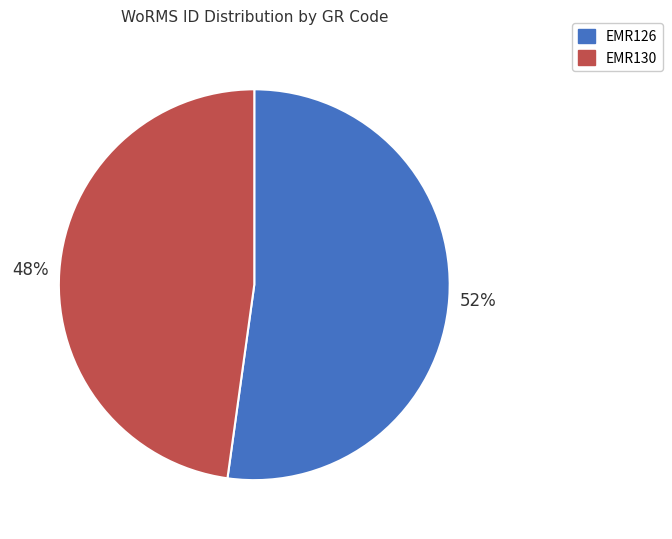

Approximately how many times larger is the value at EMR130 compared to EMR126?

0.9